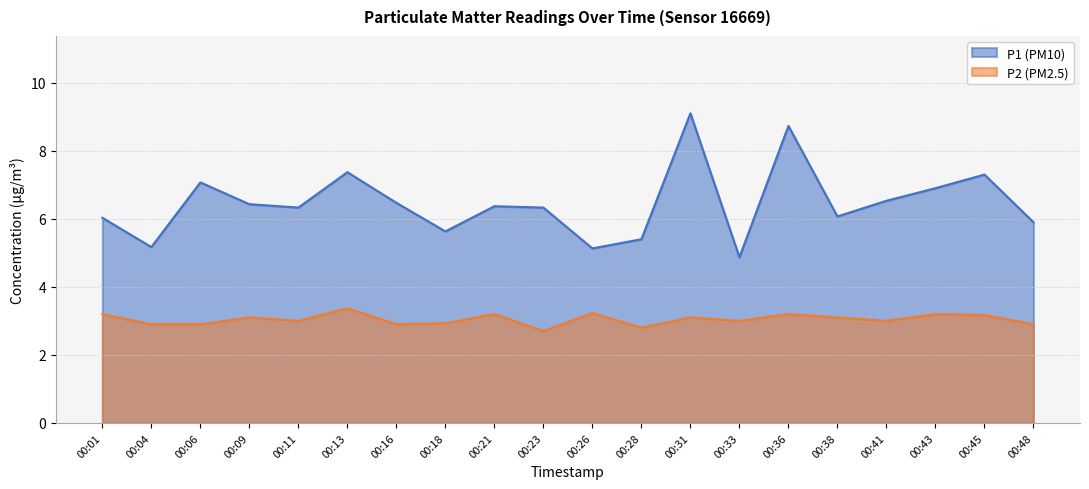

True or false: P1 and P2 cross at least once.

False